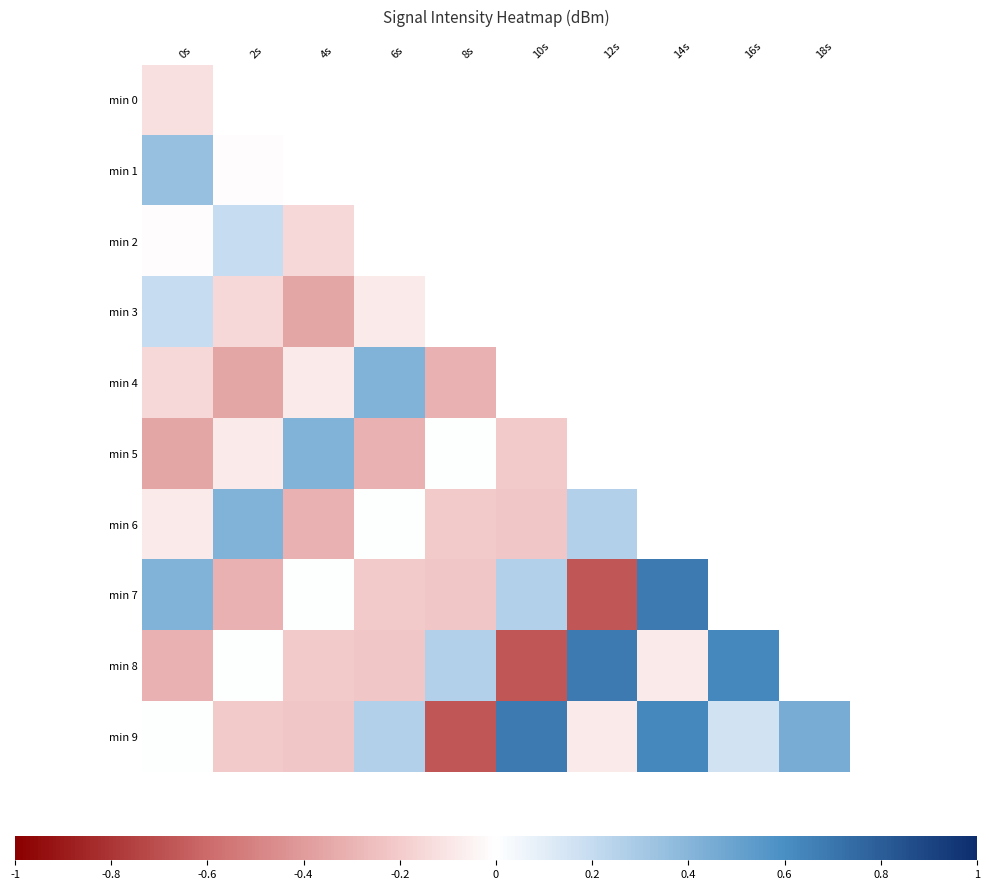

Count the number of categories in the chart.

10